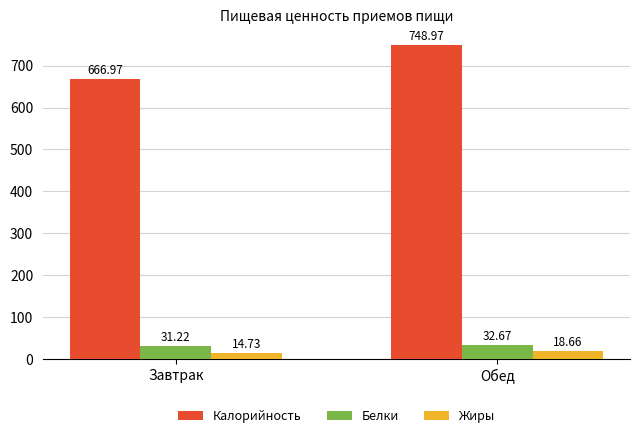

Reading right to left, extract all data points from this chart.

Калорийность: 749.0	667.0
Белки: 32.7	31.2
Жиры: 18.7	14.7